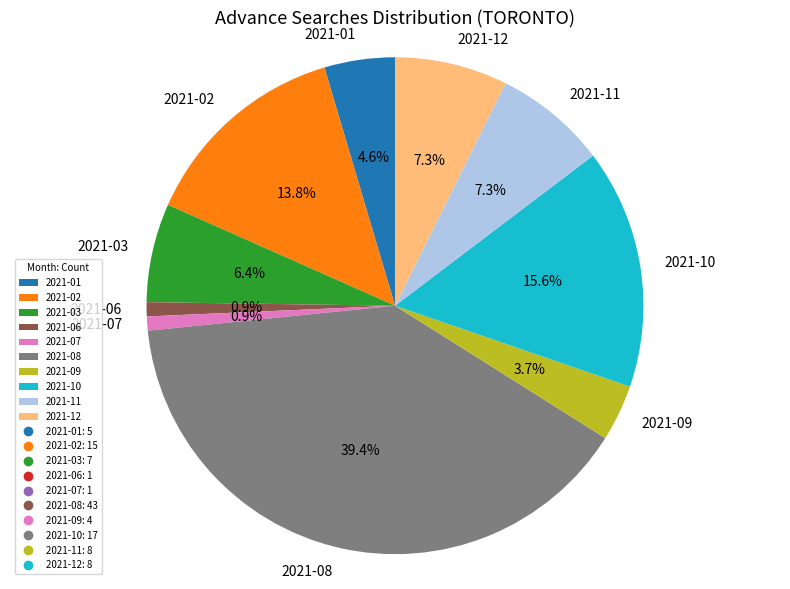

What percentage is the 2021-11 slice, to the nearest percent?

7%